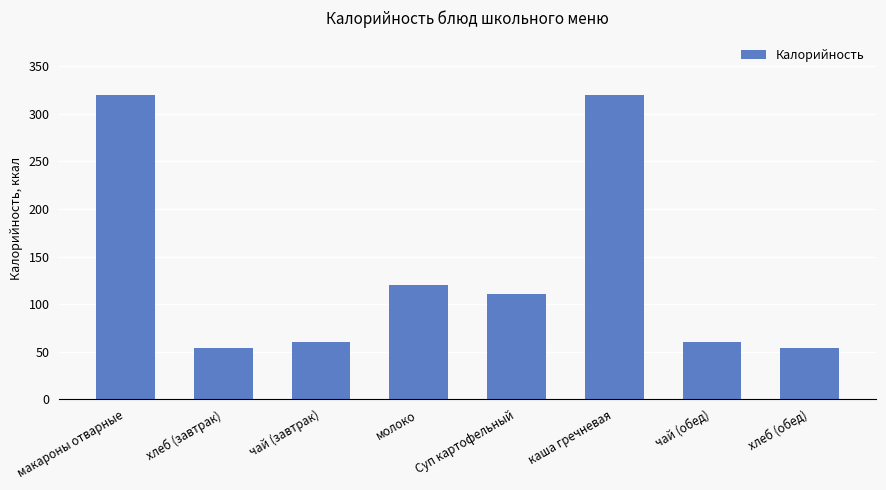

Does the chart contain stacked bars?

No